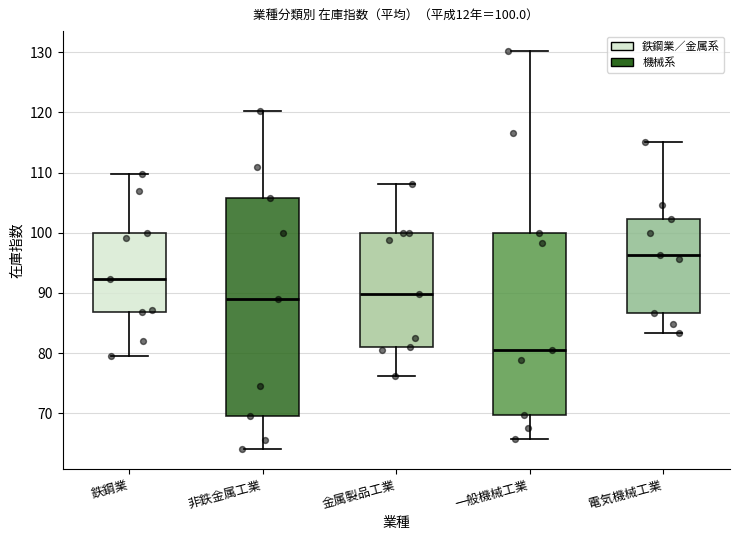

Which box's median line is the lowest?

一般機械工業